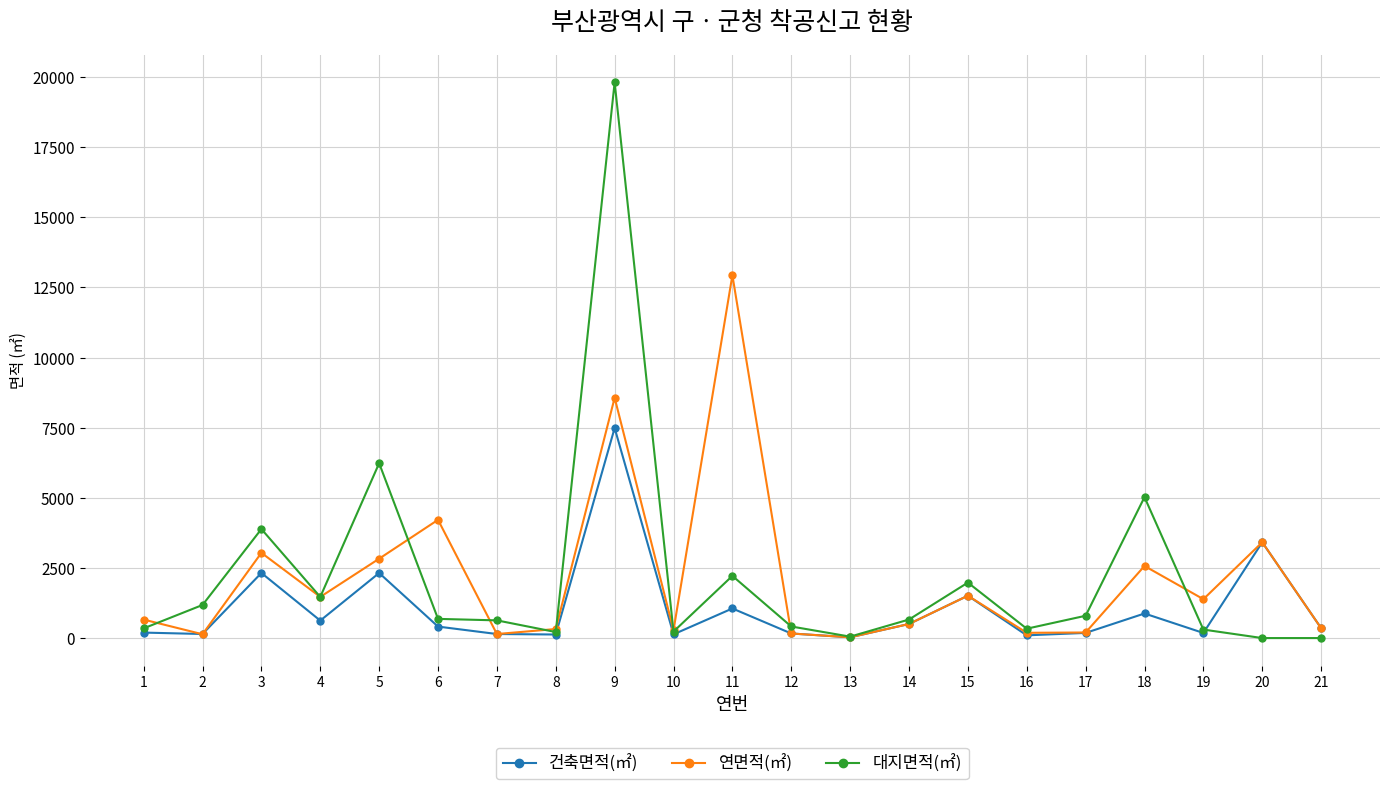

At how many categories does at least one series exceed 4534?

4